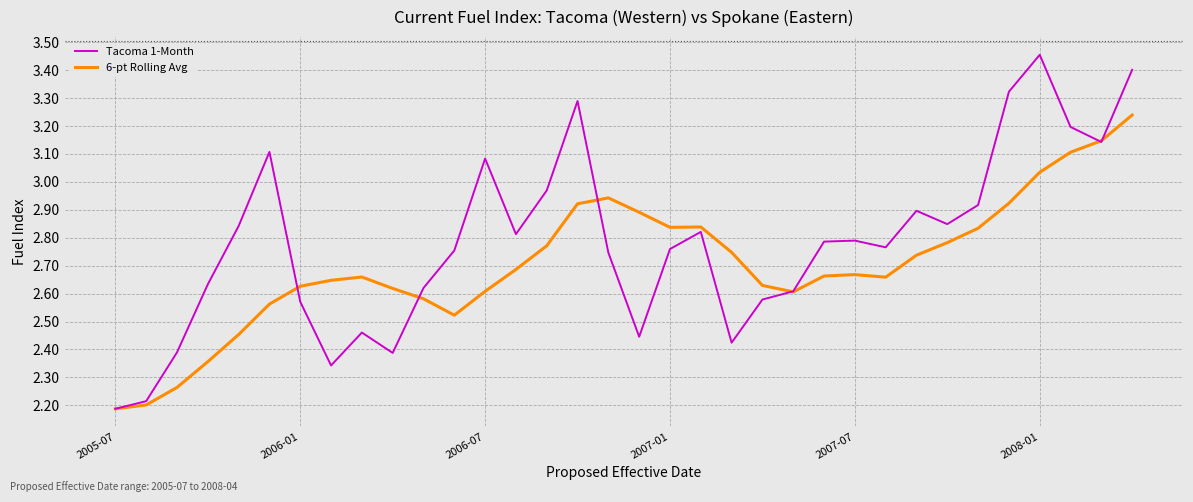

True or false: 6-pt Rolling Avg and Tacoma 1-Month intersect in this chart.

True